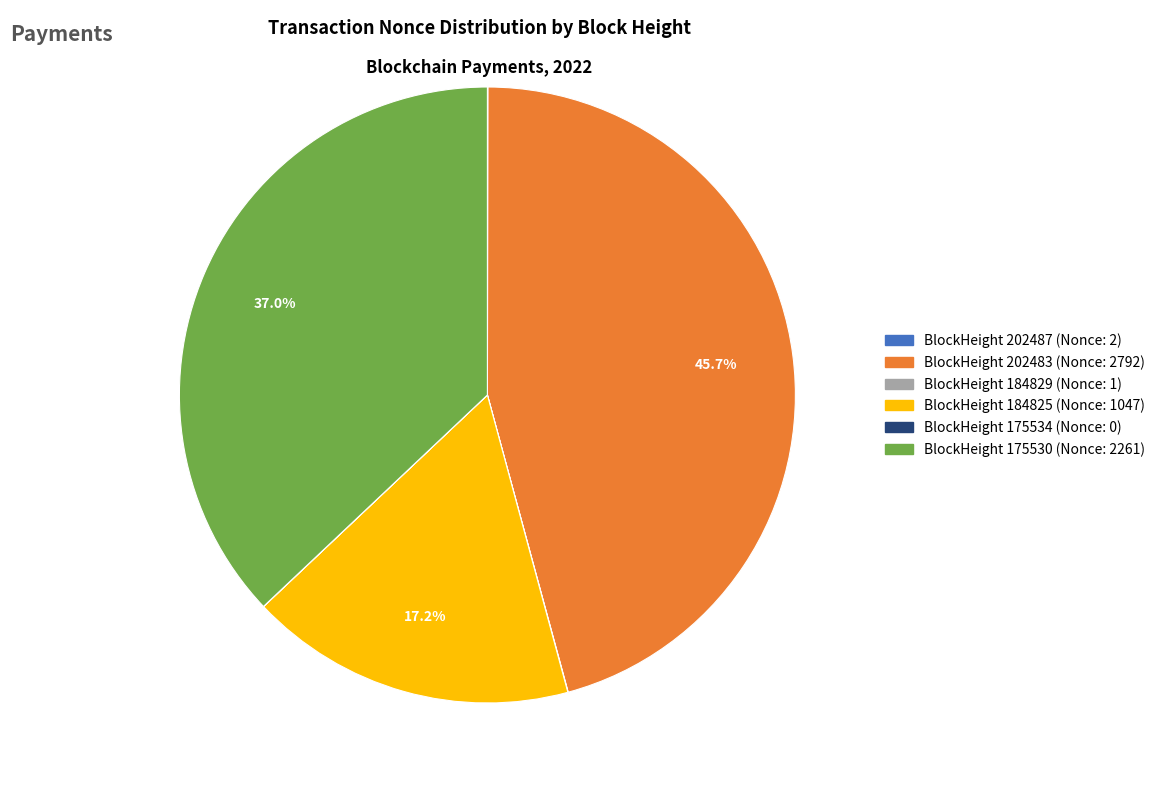

Is there a majority slice in this chart?

No